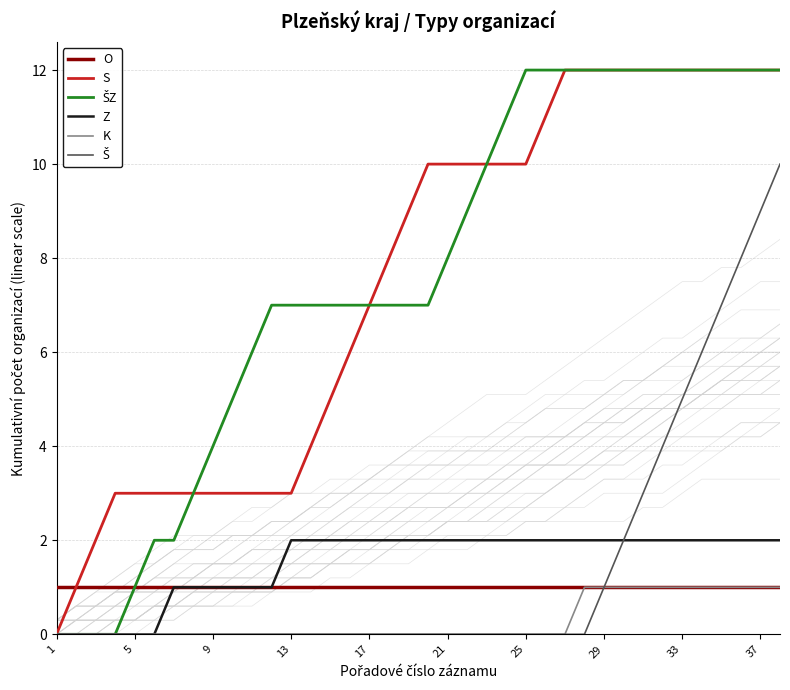

At how many categories does at least one series exceed 4?

29